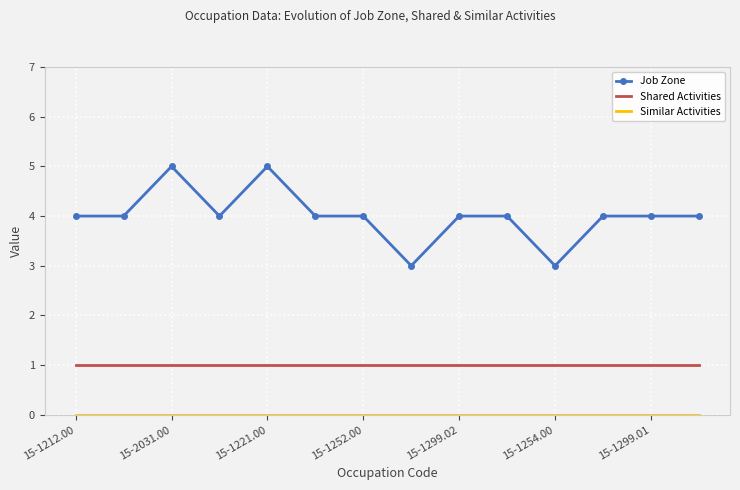

What is the maximum value shown in the chart?

5